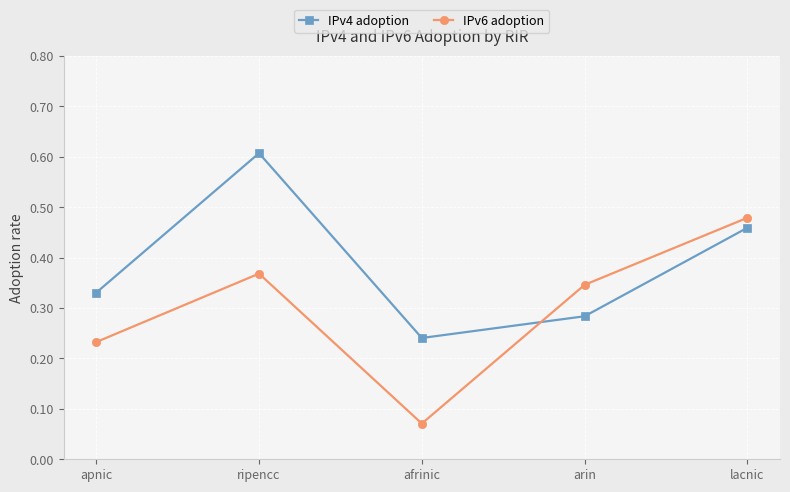

Where is the first local maximum for IPv4 adoption?

ripencc